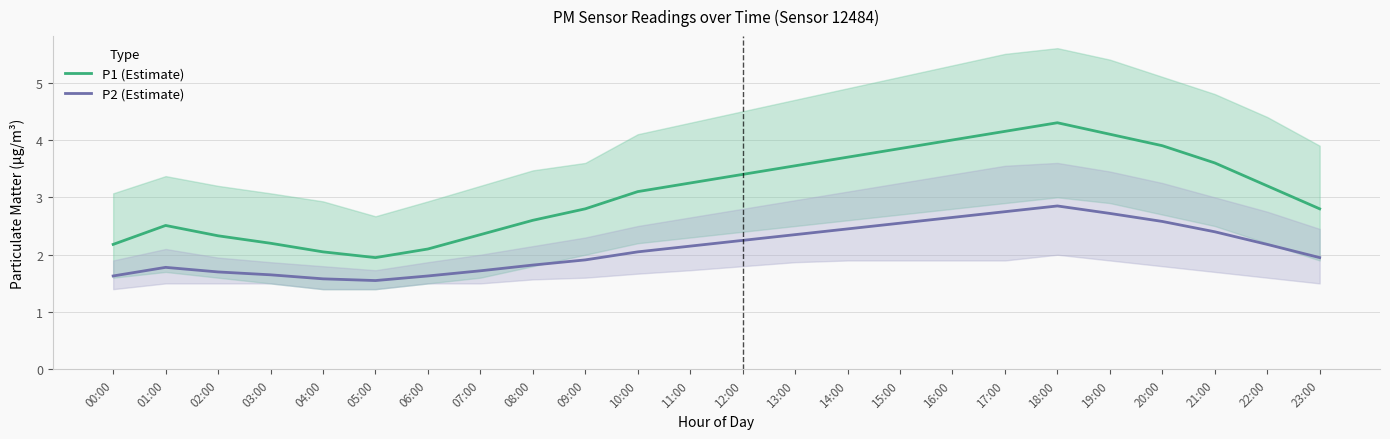

Which has a higher value, 23:00 or 14:00?

14:00